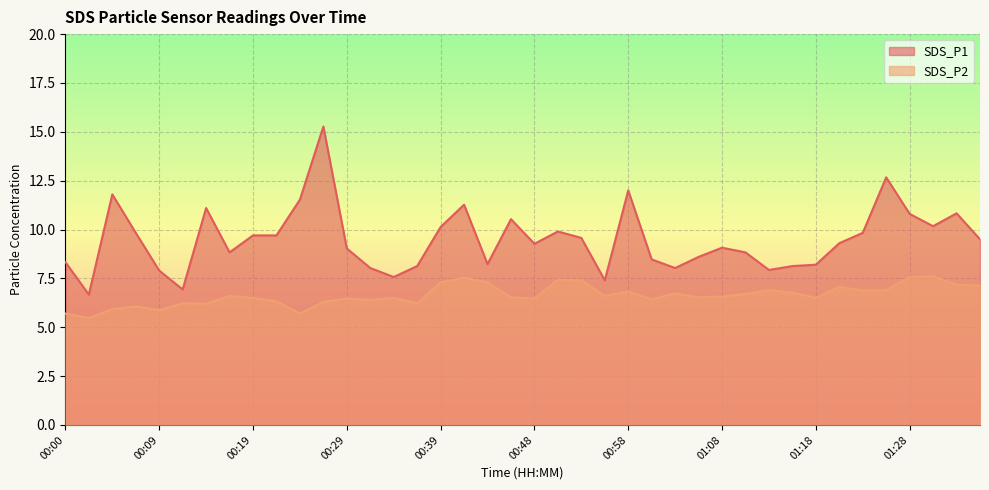

True or false: SDS_P2 has more than 1 interior local peaks.

True